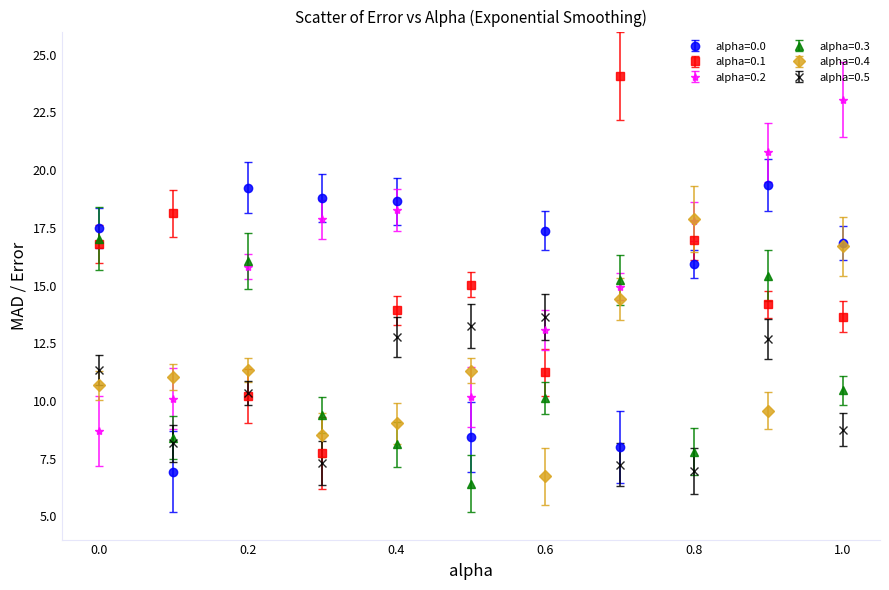

True or false: alpha=0.0 has more than 0 points higher than both neighbors.

True